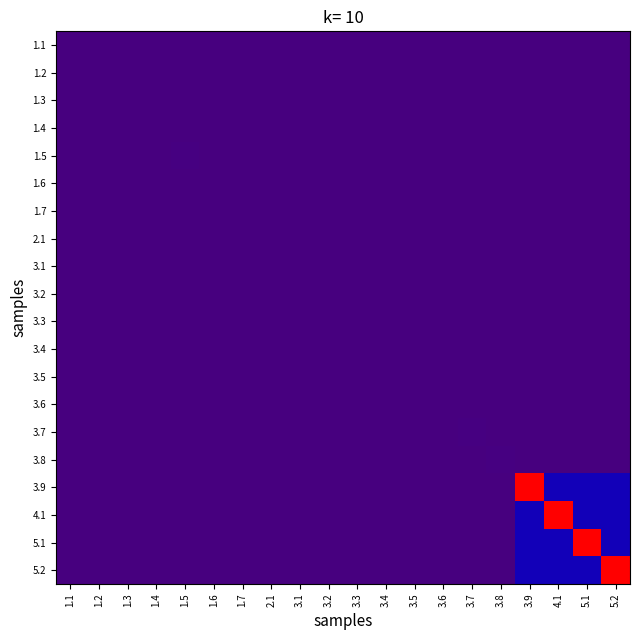

At which category is the sum across all series the highest?

3.9